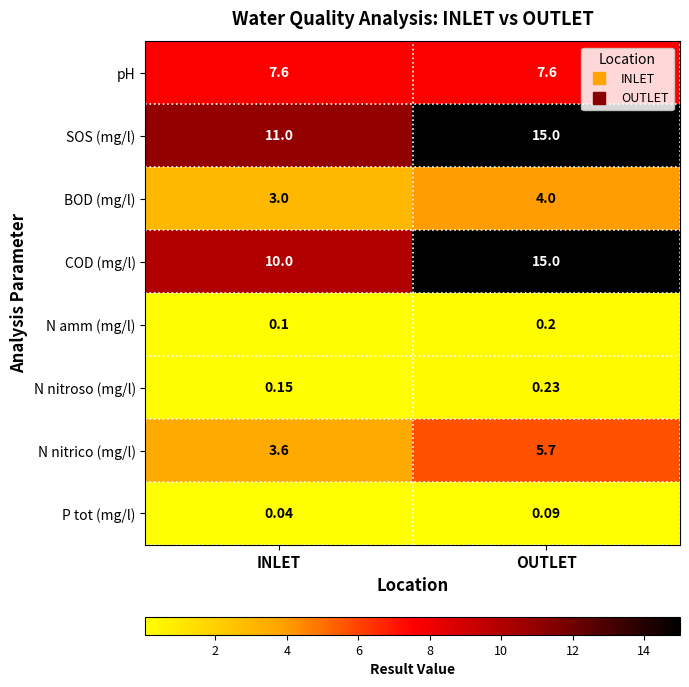

At which category does the chart reach its minimum across all series?

INLET